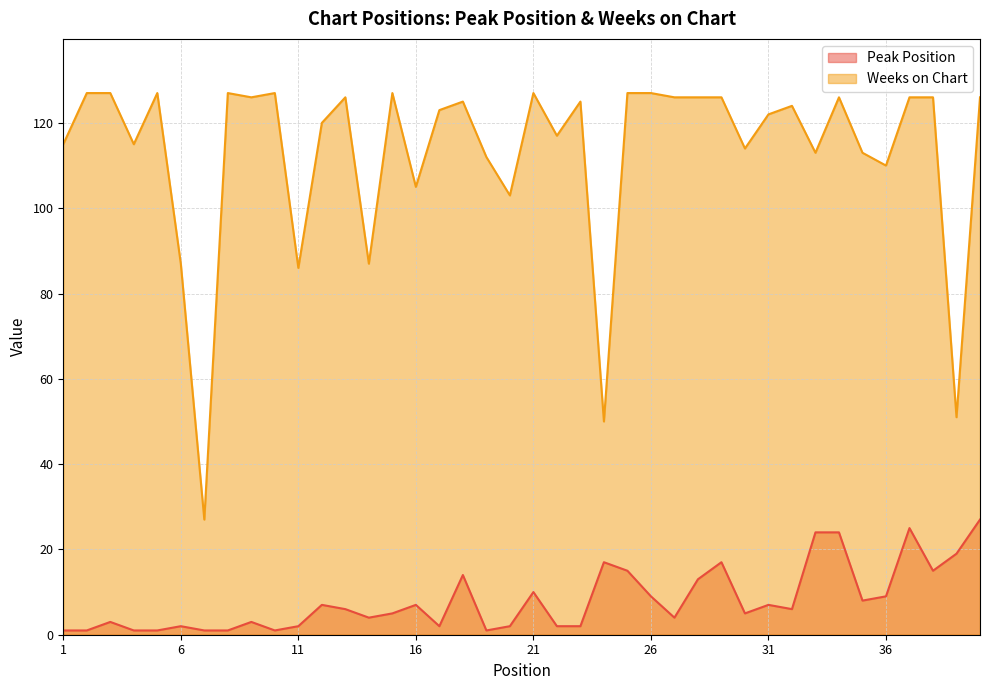

Between 14 and 30, which is larger?

30